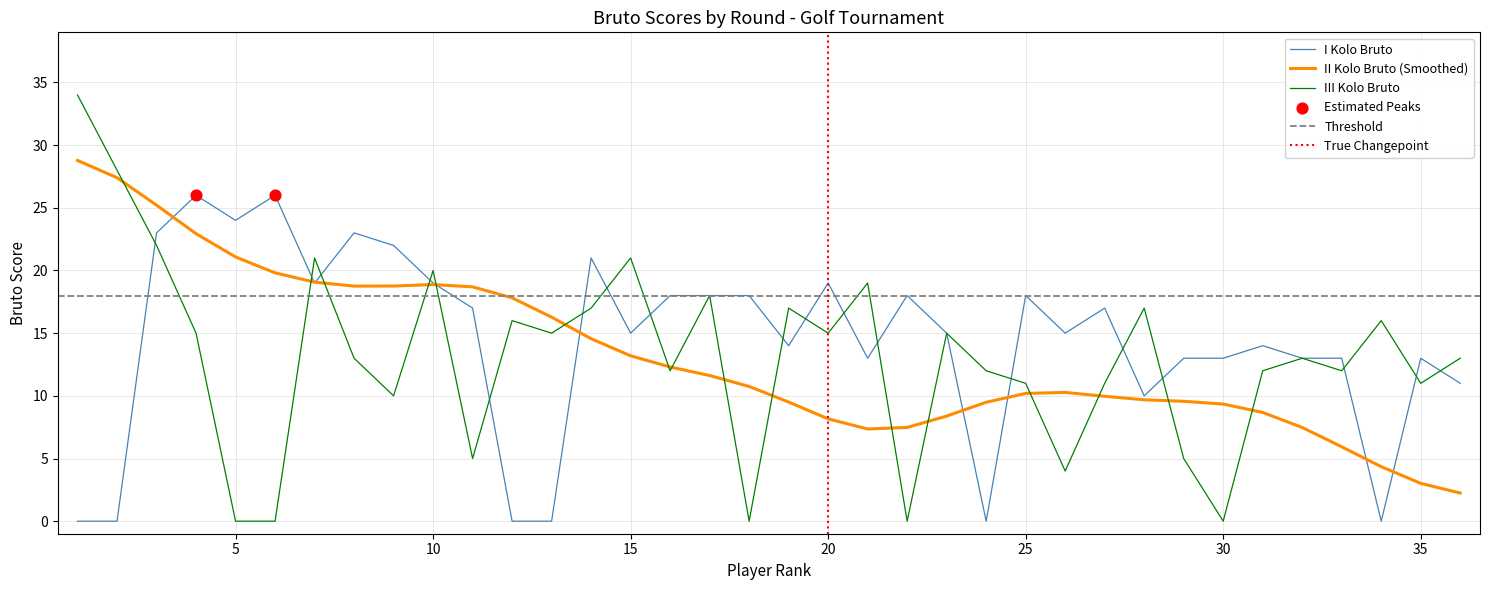

Which series has the largest total across all categories?

I Kolo Bruto